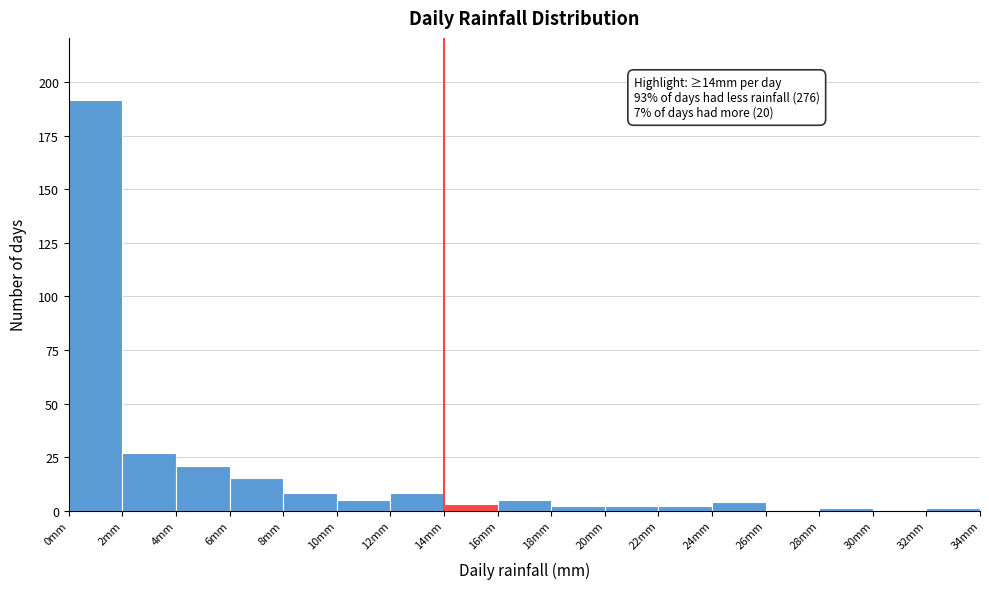

Over which range of the x-axis is the bar tallest?

0 to 2